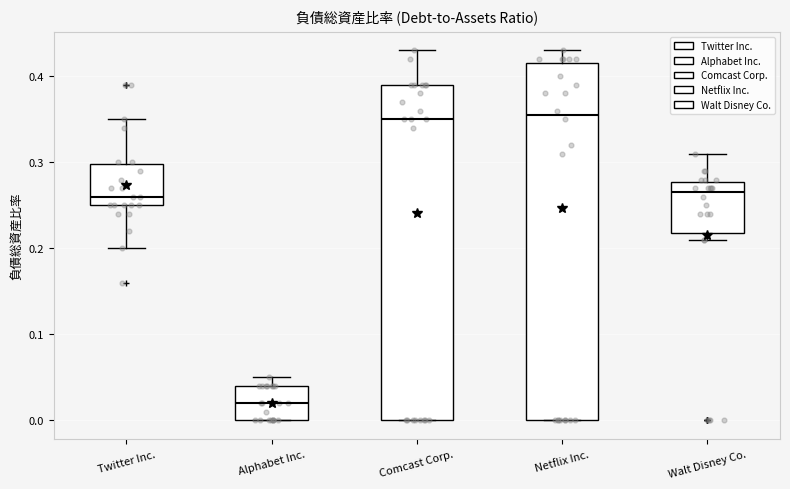

Where does the median line of the box for Alphabet Inc. sit on the y-axis? The values are not printed on the chart, so give them approximately, as read against the axis.

0.02